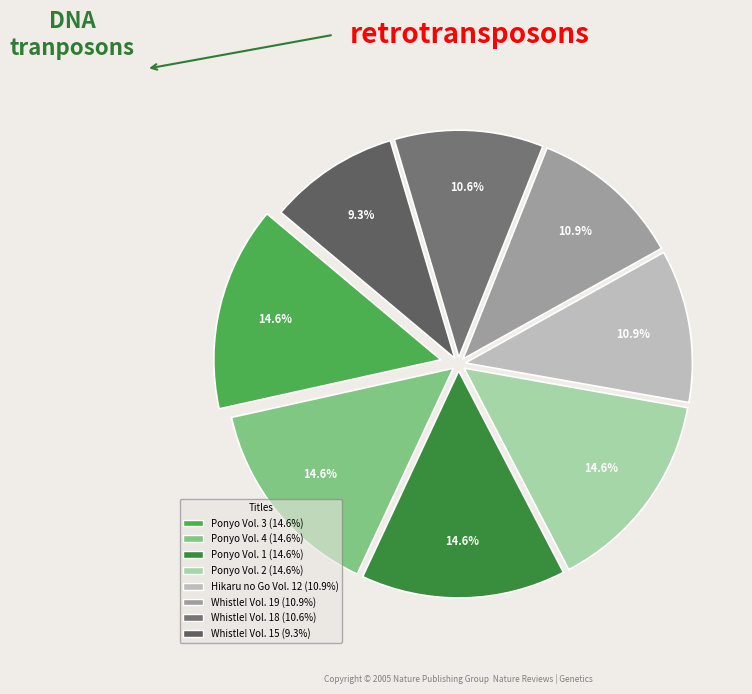

Which slice is the smallest?

Whistle! Vol. 15